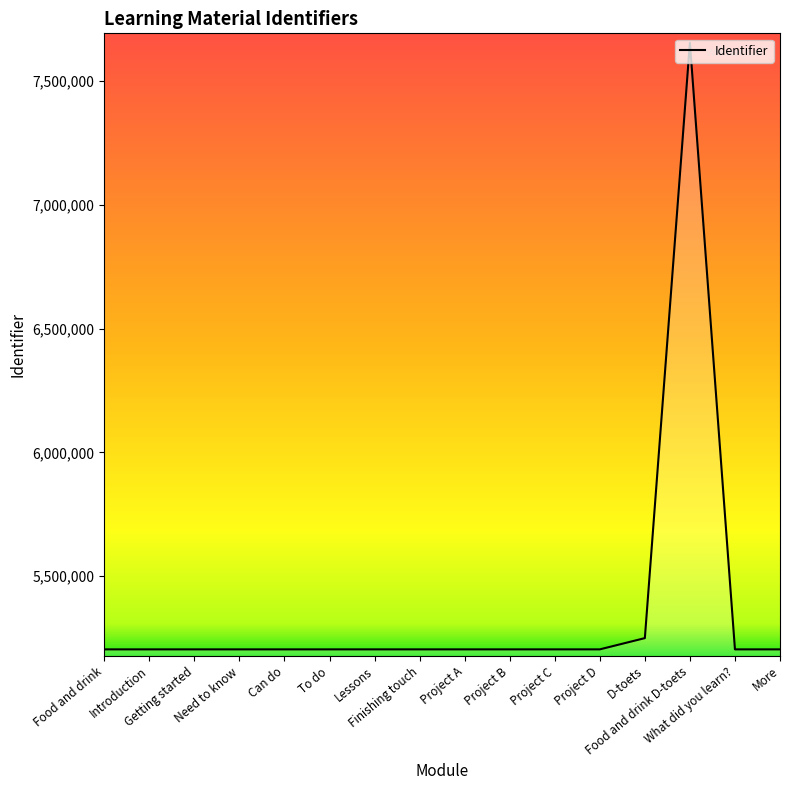

What is the smallest value displayed?

5203705